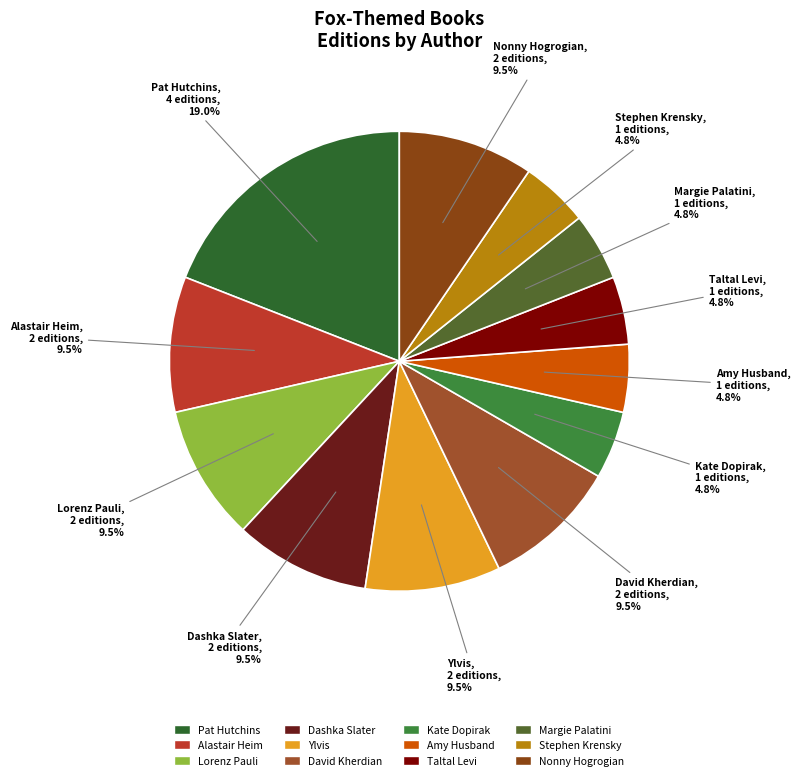

How many segments does this pie chart have?

12